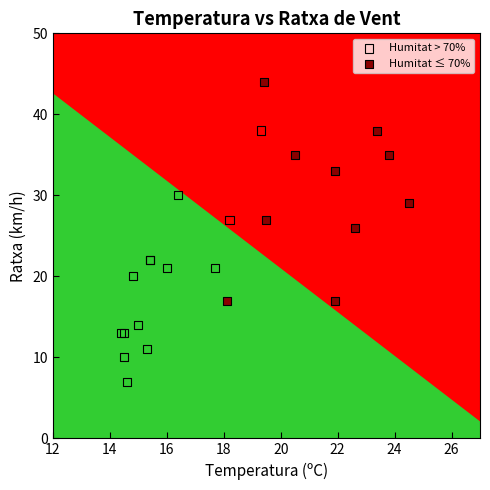

Which series reaches the minimum Y coordinate?

Humitat > 70%